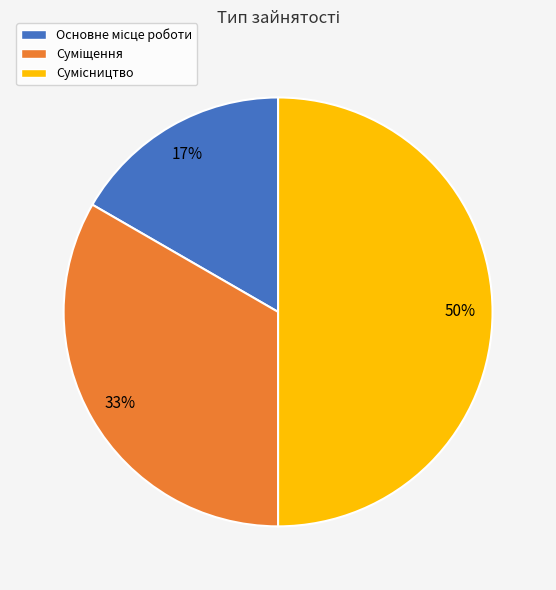

To the nearest percent, what is the average slice percentage?

33%